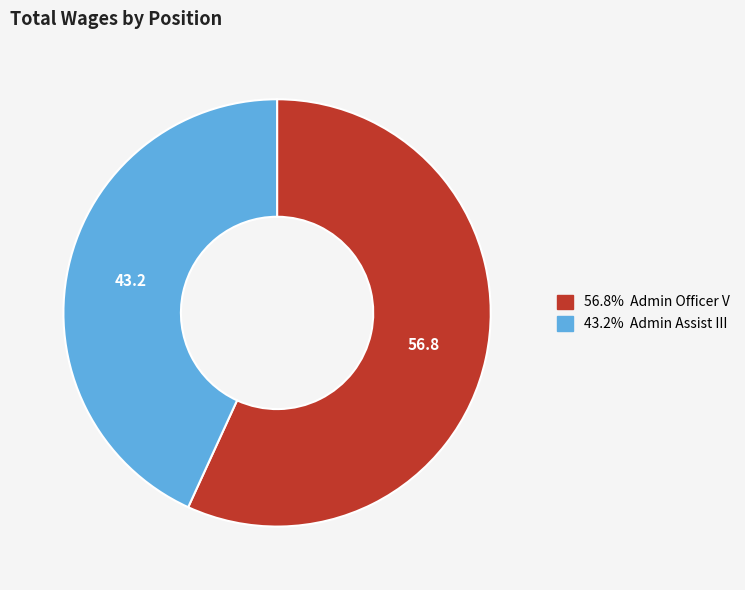

Is there any slice that represents more than half of the pie?

Yes